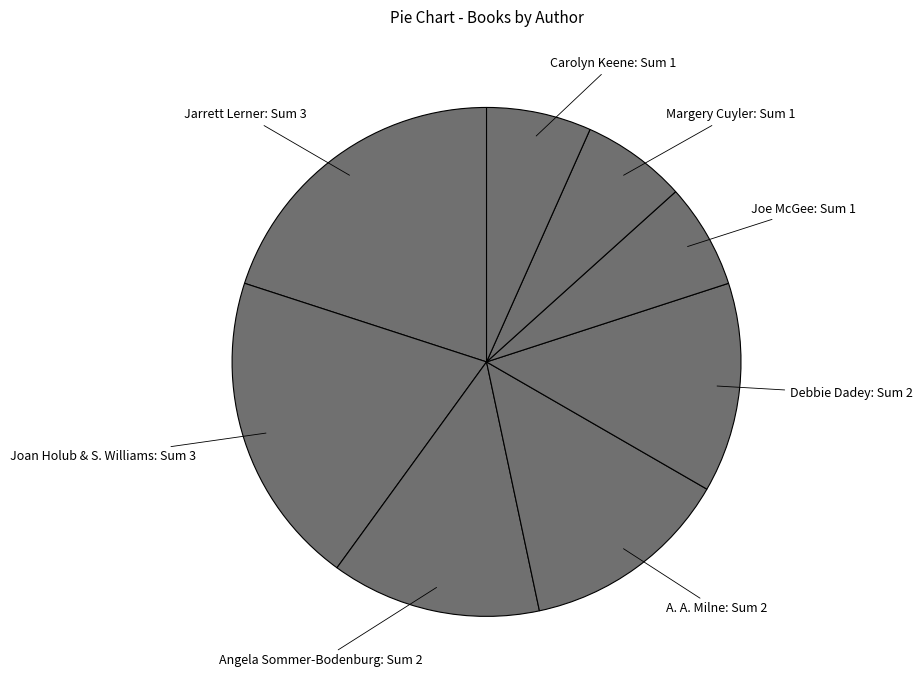

What is the largest slice in the pie chart?

Jarrett Lerner (566627051)